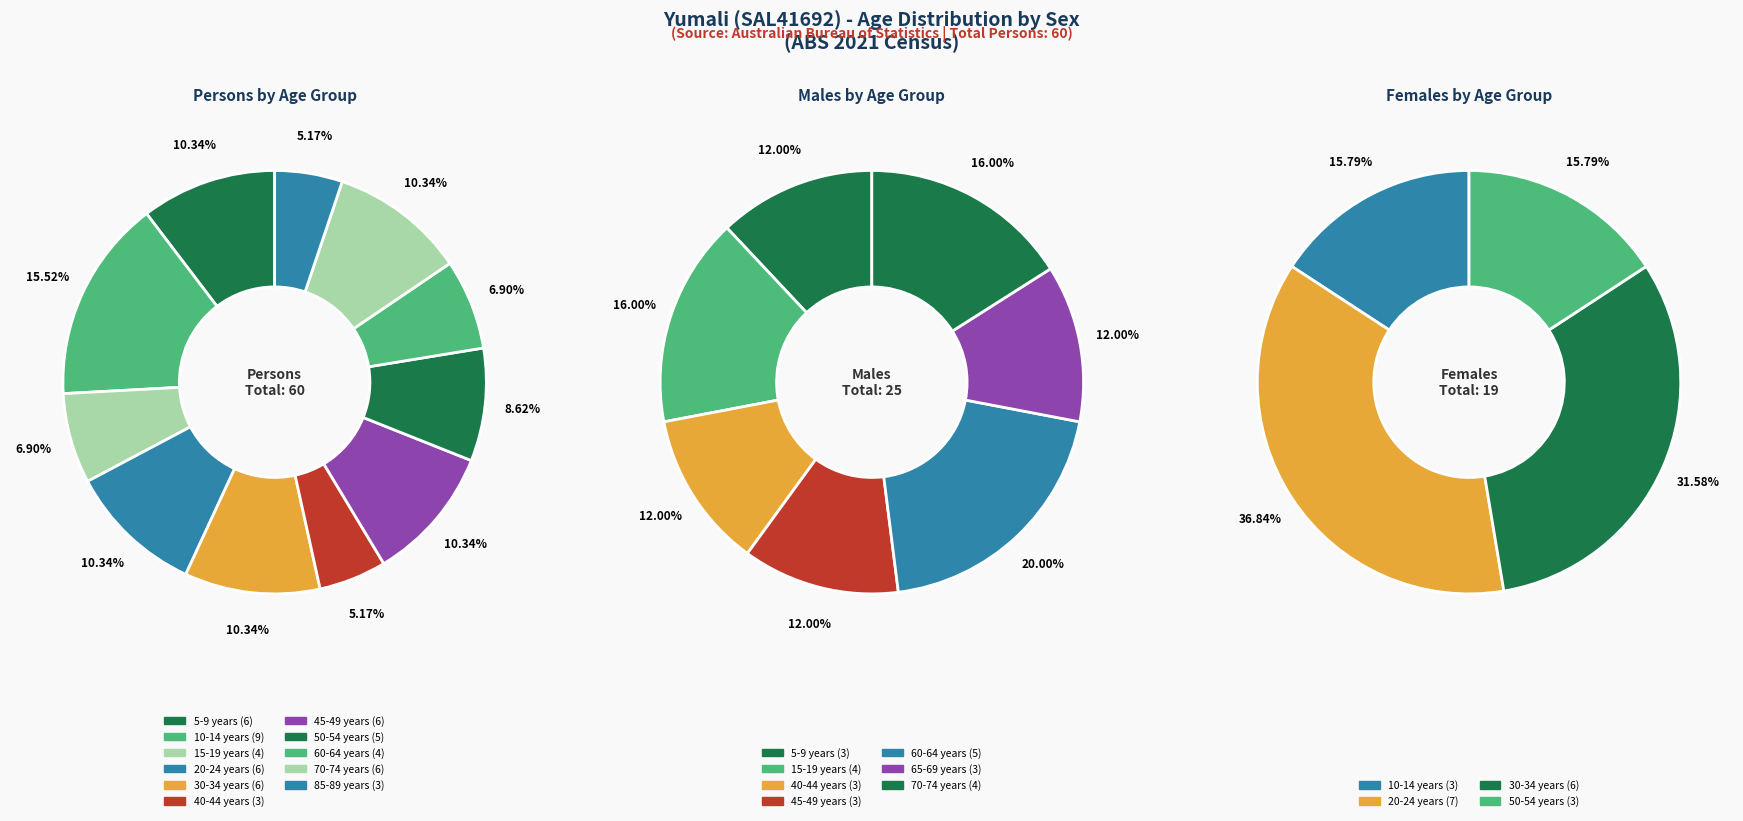

Is it true that 60-64 years is 7% of the pie?

True